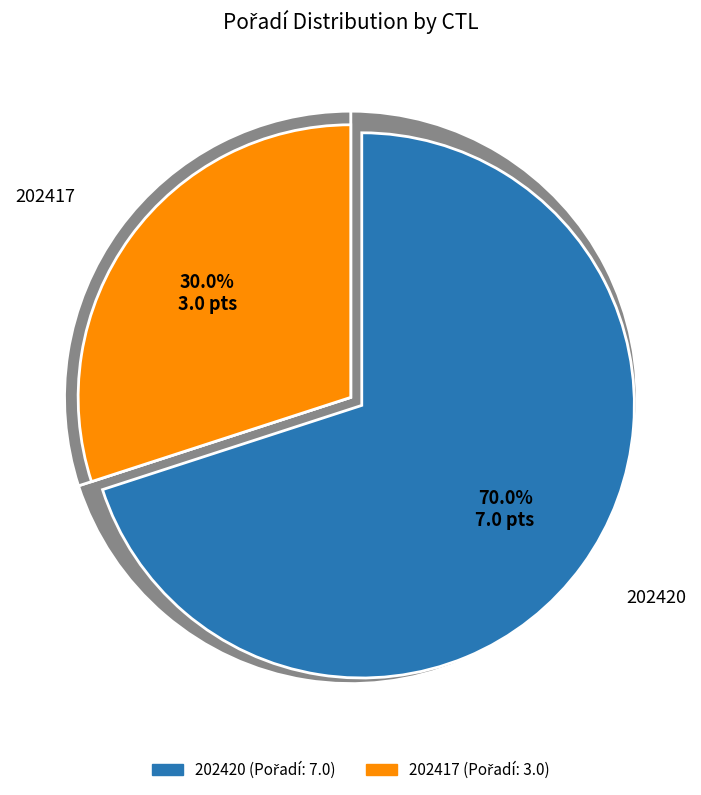

What percentage is NOT represented by 202417?

70.0%